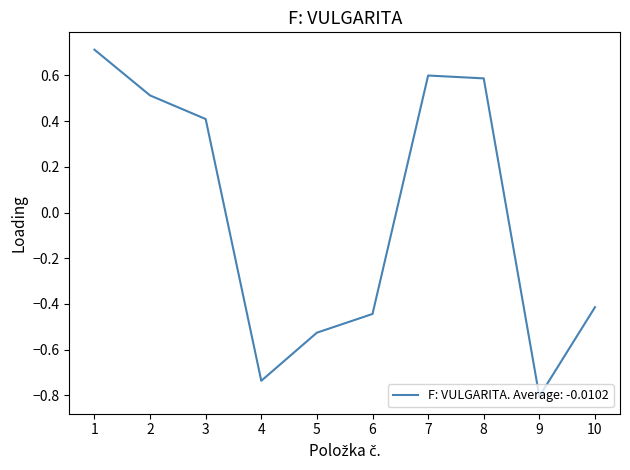

What is the difference between the maximum and minimum values?

1.5